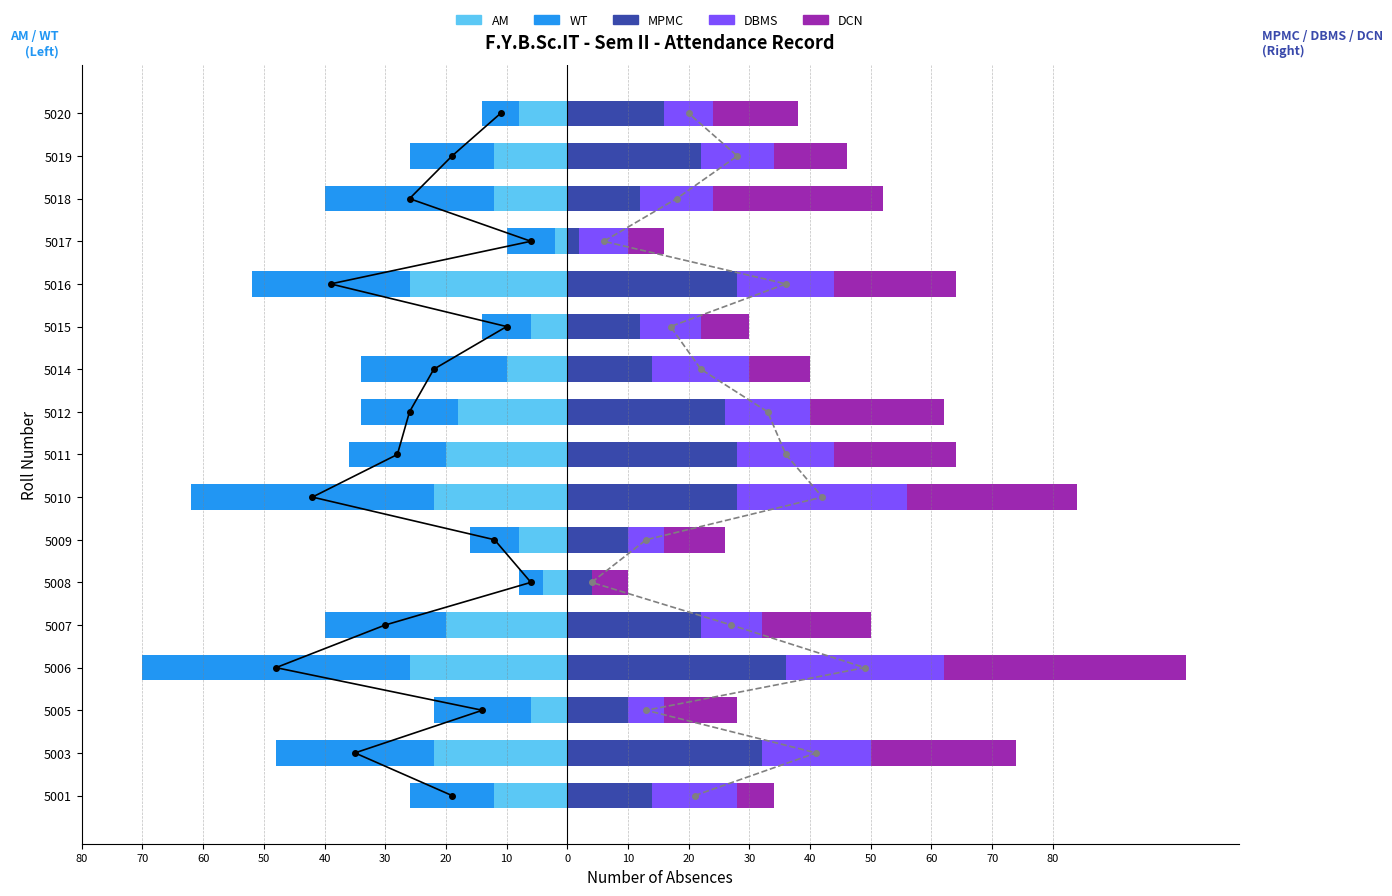

Are the bars horizontal?

Yes